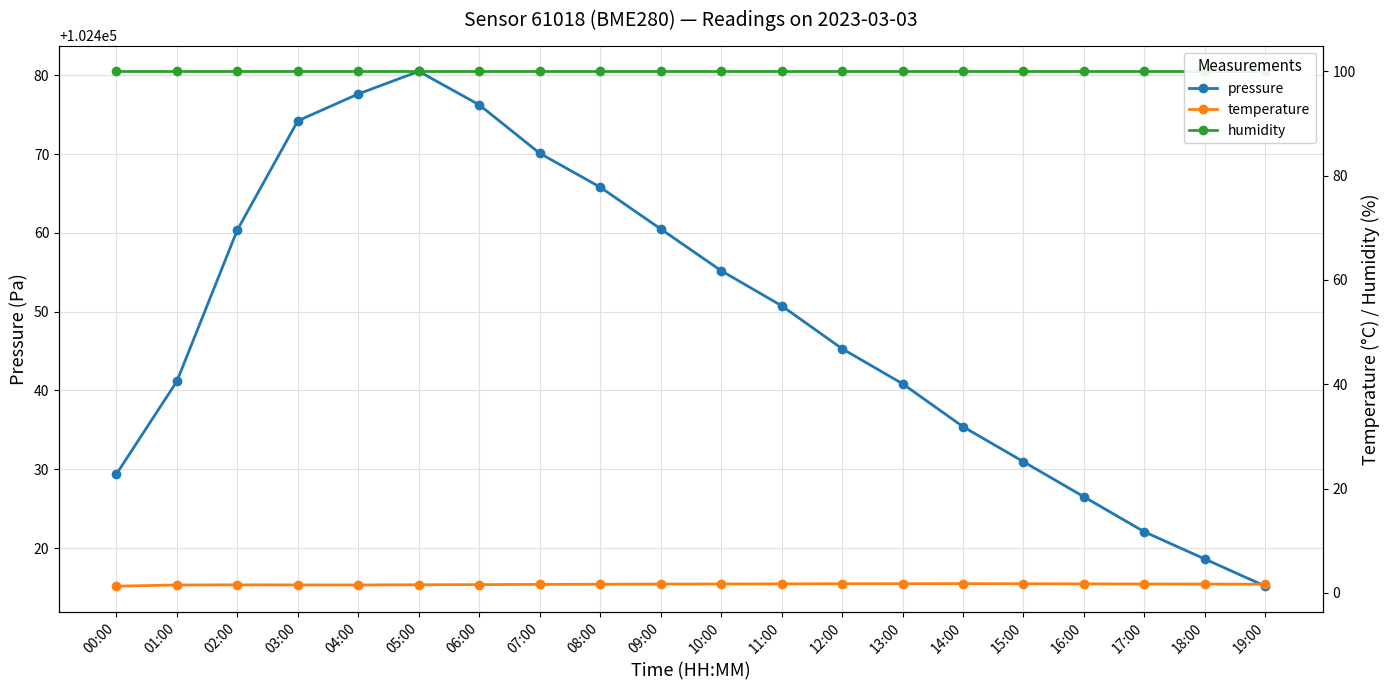

What are all the series names shown in the legend?

pressure, temperature, humidity